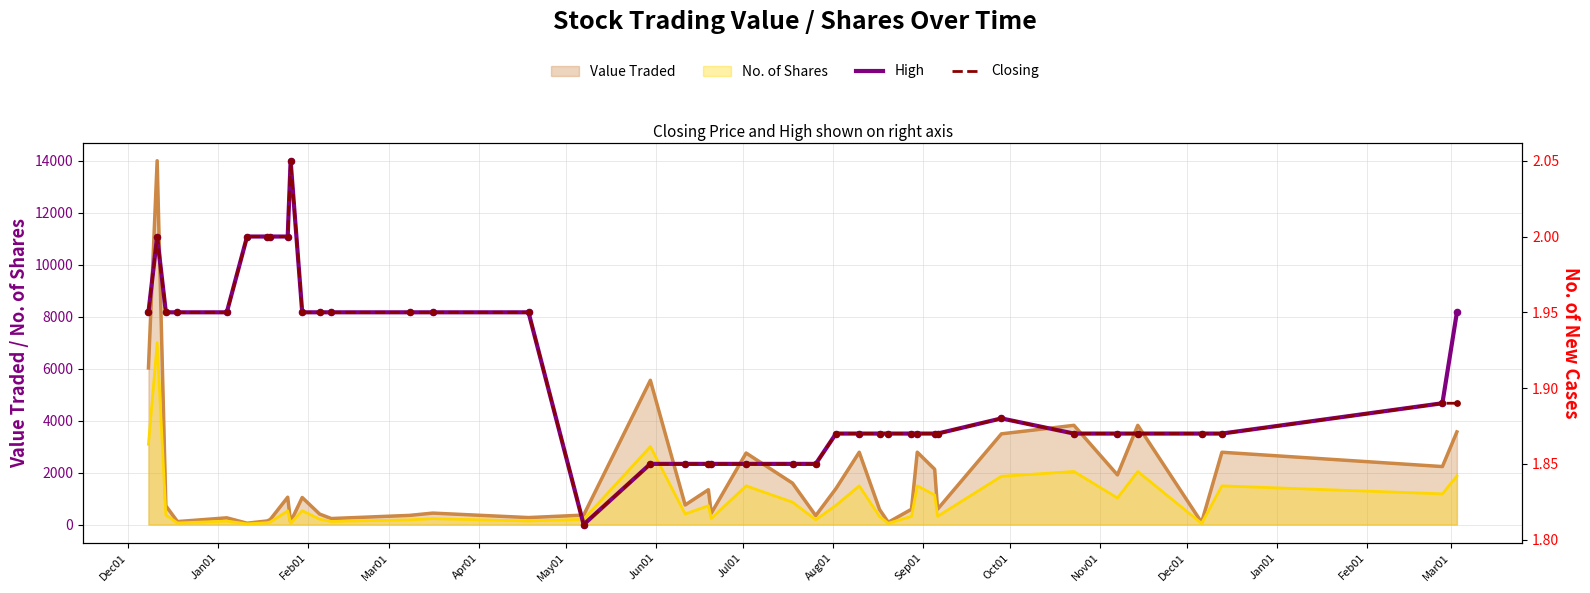

At how many categories does at least one series exceed 1?

40